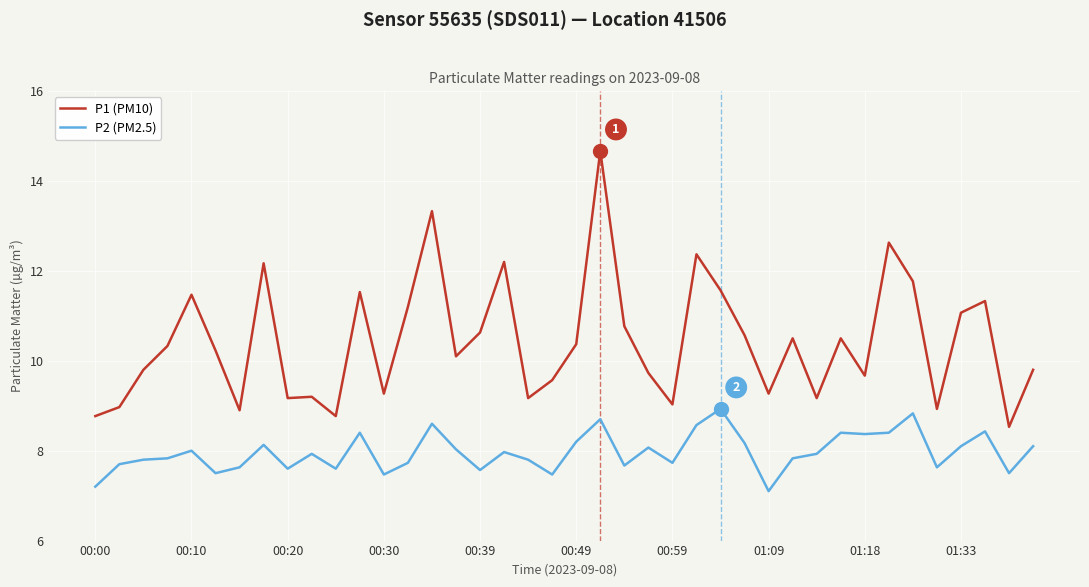

What is the difference between the maximum and minimum values in the P2 (PM2.5) series?

1.8